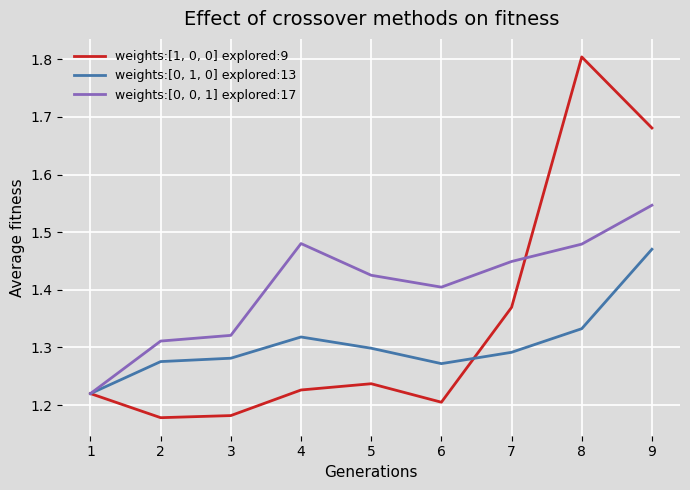

At which label is weights:[0, 1, 0] explored:13 closest to 1?

1